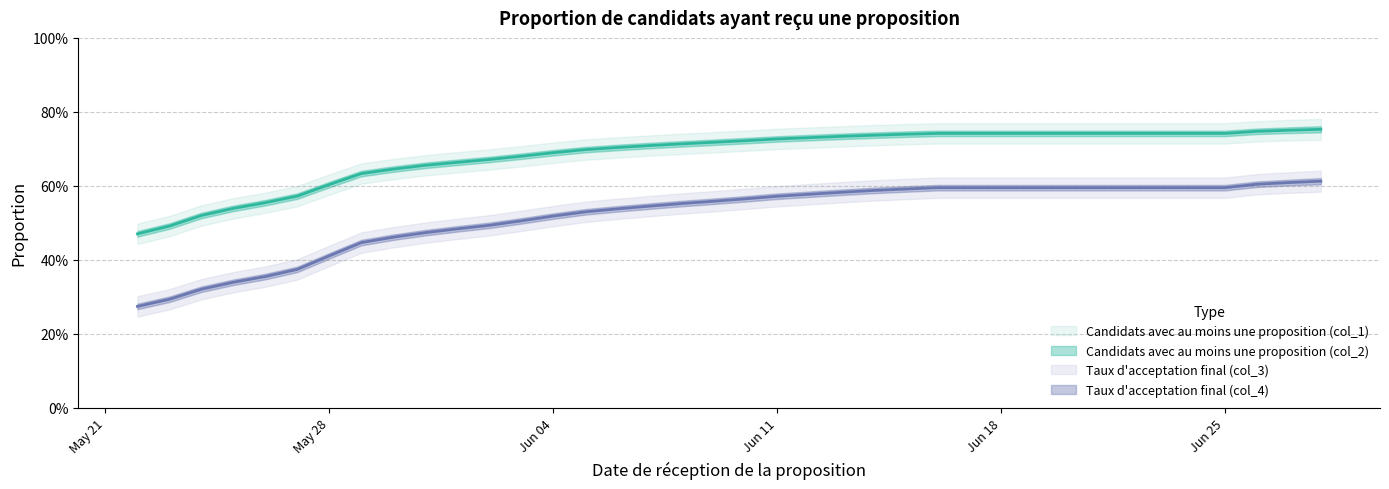

What is the maximum value shown in the chart?

0.8